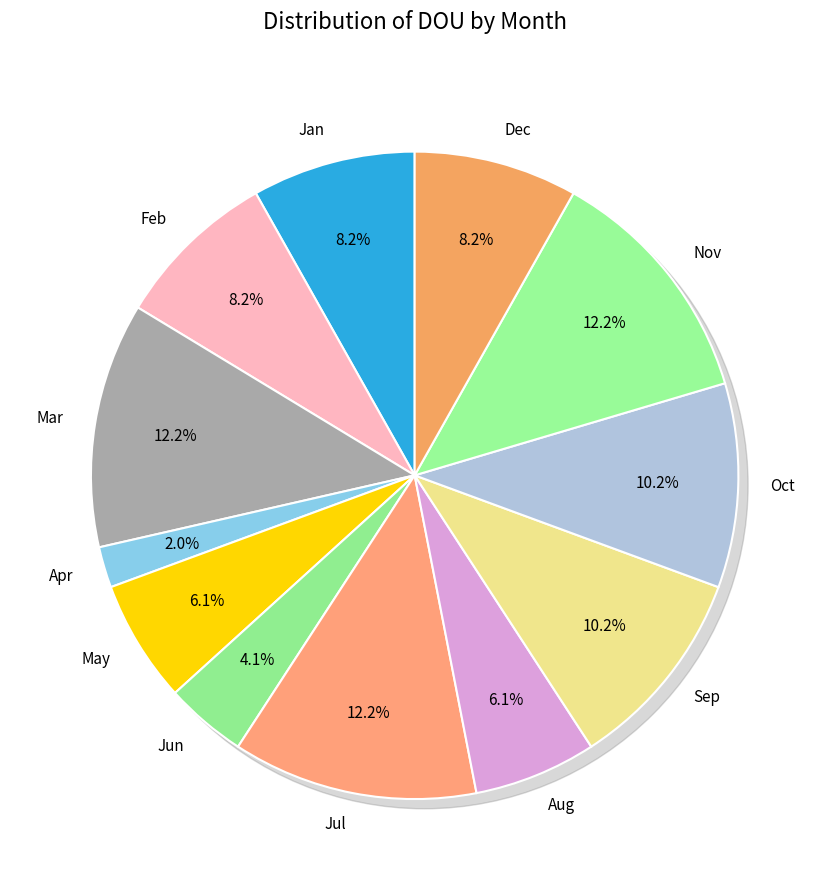

Count the number of slices in the pie.

12